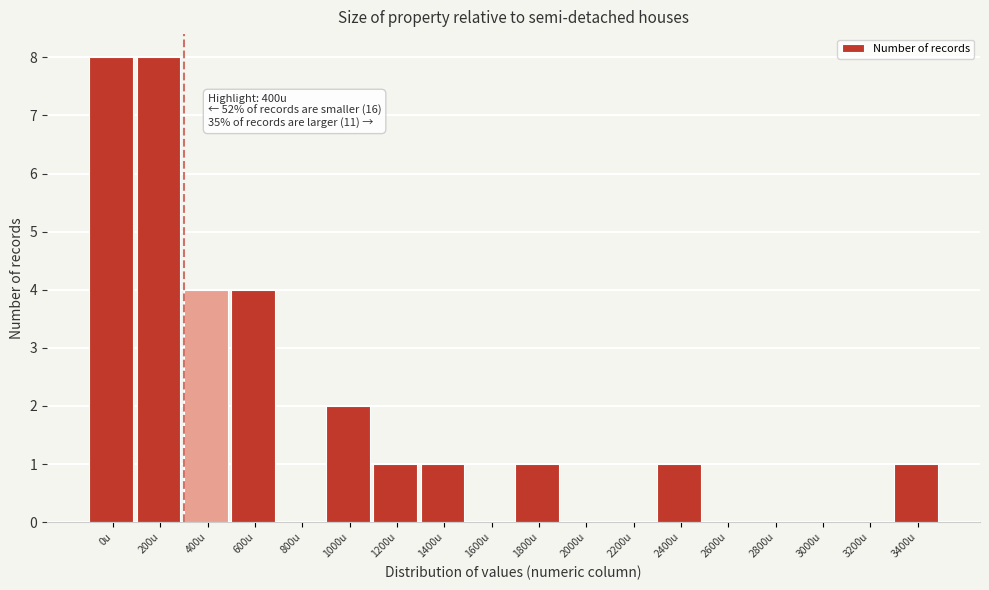

Reading left to right, list all the values displayed in this chart.

0u=8	200u=8	400u=4	600u=4	800u=0	1000u=2	1200u=1	1400u=1	1600u=0	1800u=1	2000u=0	2200u=0	2400u=1	2600u=0	2800u=0	3000u=0	3200u=0	3400u=1